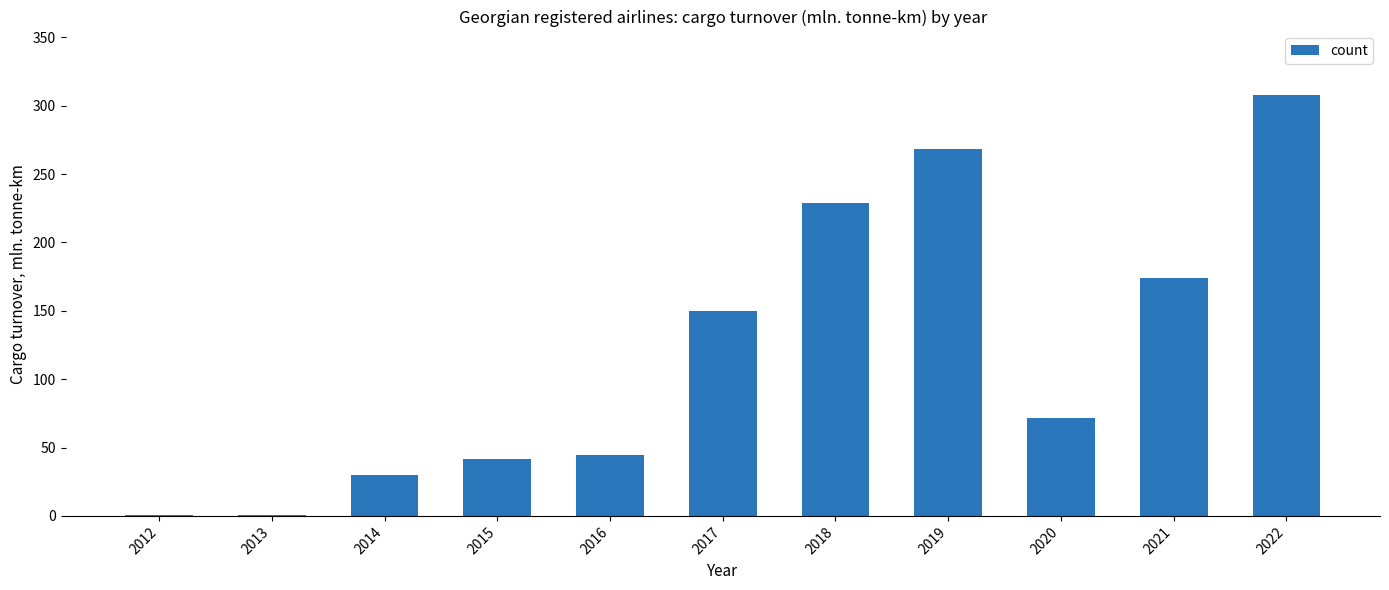

Does the chart contain stacked bars?

No